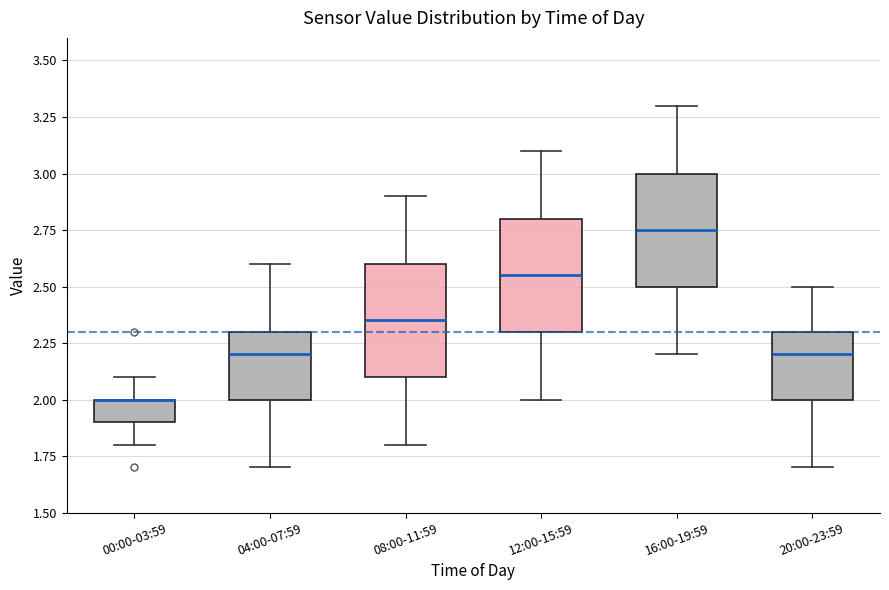

Reading left to right, transcribe this box plot: for each box, give where its median line is, the range the box spans, and where its two whiskers end, as read against the y-axis. The values are not printed on the chart, so give them approximately, as read against the axis.

00:00-03:59: median 2.00 (drawn on the box's upper edge), box 1.90 to 2.00, whiskers 1.80 to 2.10
04:00-07:59: median 2.20, box 2.00 to 2.30, whiskers 1.70 to 2.60
08:00-11:59: median 2.35, box 2.10 to 2.60, whiskers 1.80 to 2.90
12:00-15:59: median 2.55, box 2.30 to 2.80, whiskers 2.00 to 3.10
16:00-19:59: median 2.75, box 2.50 to 3.00, whiskers 2.20 to 3.30
20:00-23:59: median 2.20, box 2.00 to 2.30, whiskers 1.70 to 2.50